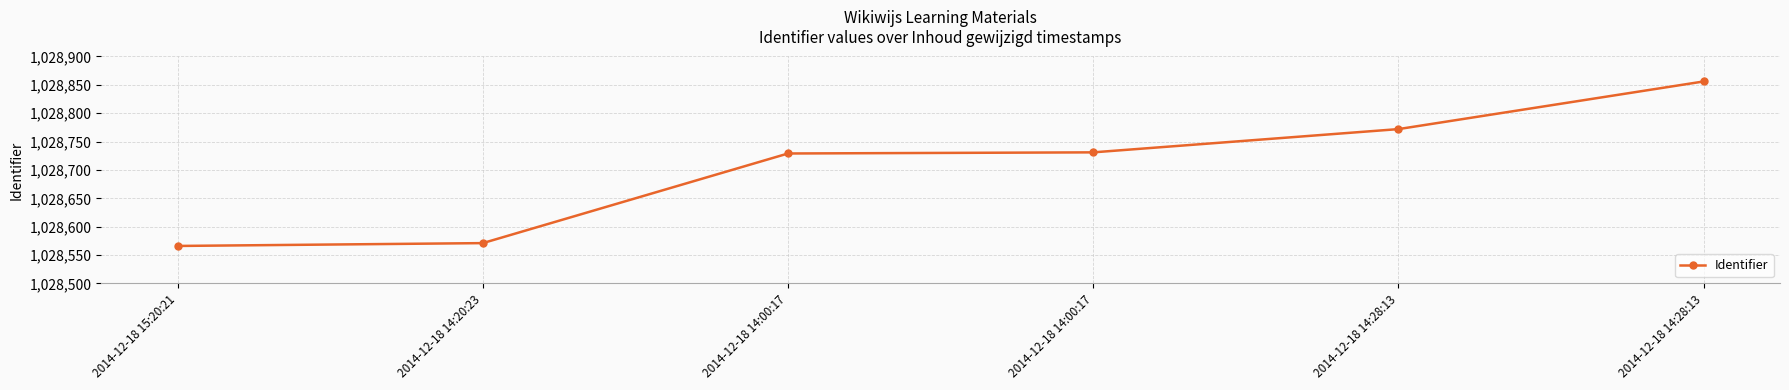

Is it true that the value at 2014-12-18 14:28:13 is 246508?

False